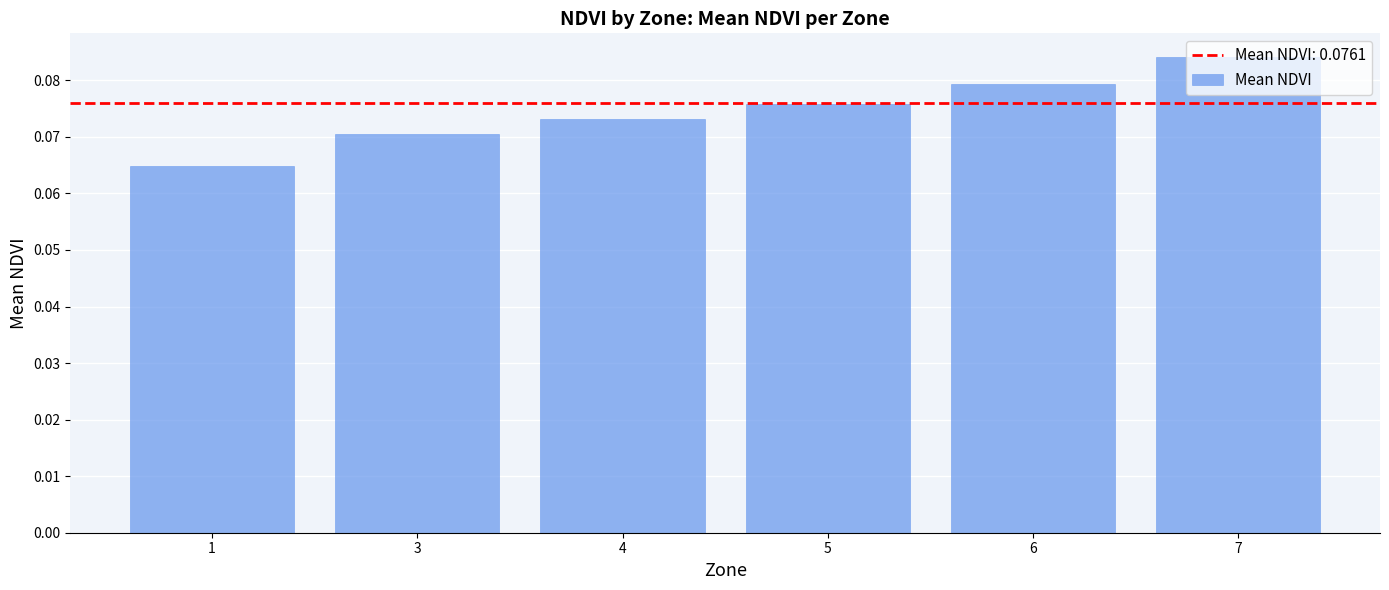

Which label corresponds to the largest value in the chart?

7